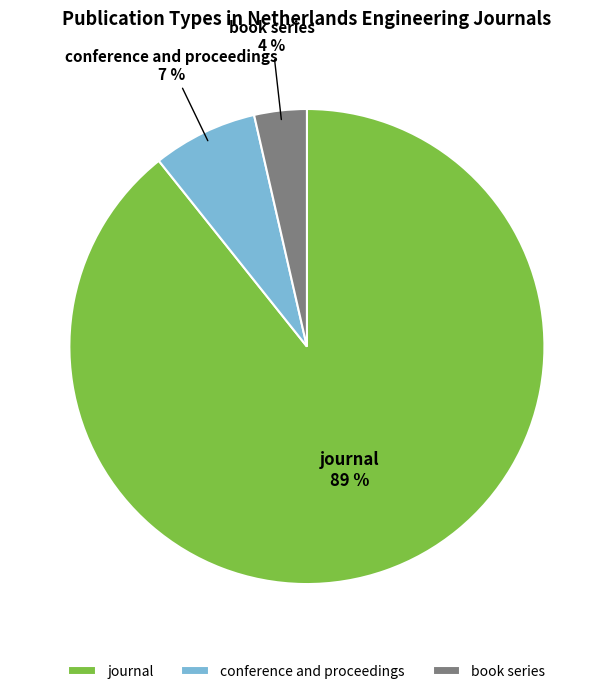

Which category has the smallest portion of the pie?

book series